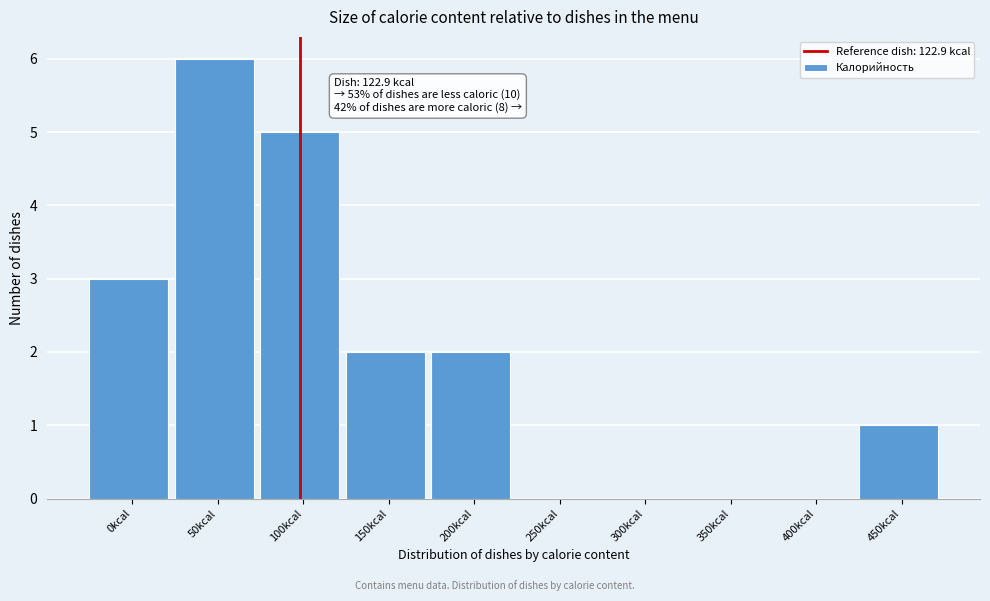

Reading left to right, what are all the values shown in this chart?

0kcal=3	50kcal=6	100kcal=5	150kcal=2	200kcal=2	250kcal=0	300kcal=0	350kcal=0	400kcal=0	450kcal=1